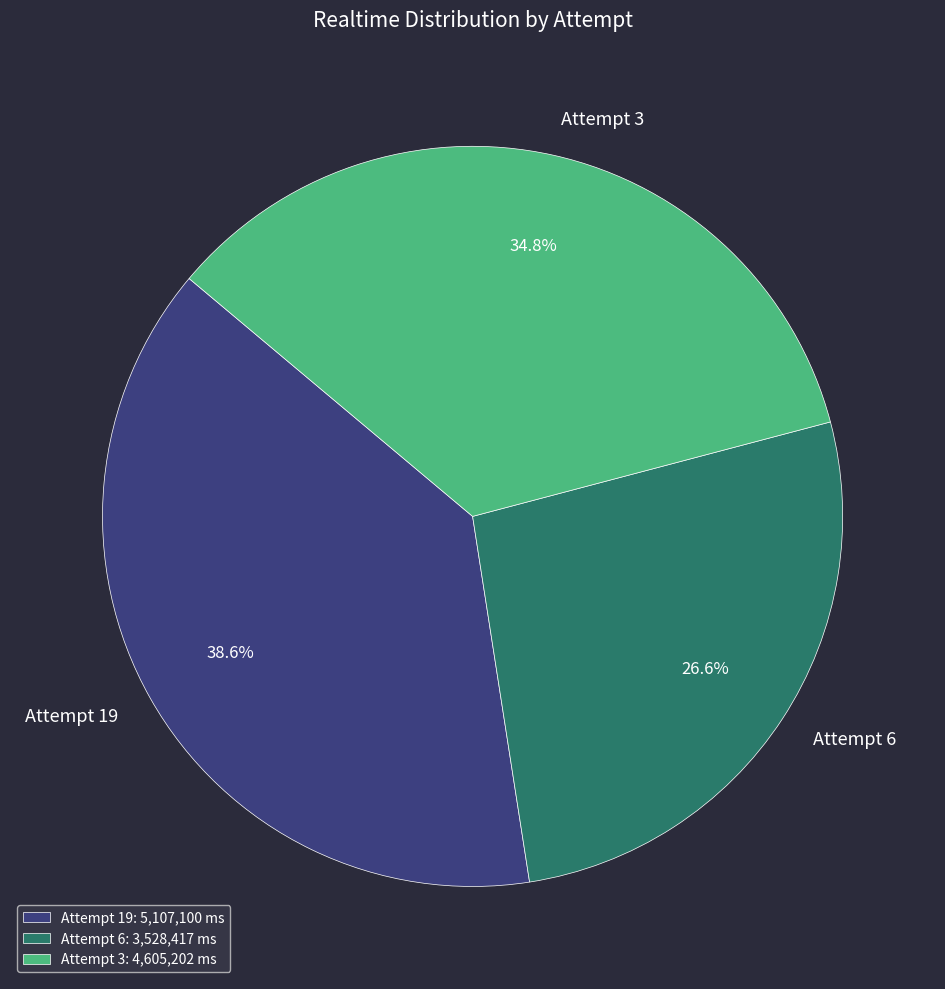

Combined, do Attempt 19 and Attempt 6 account for over 50%?

Yes